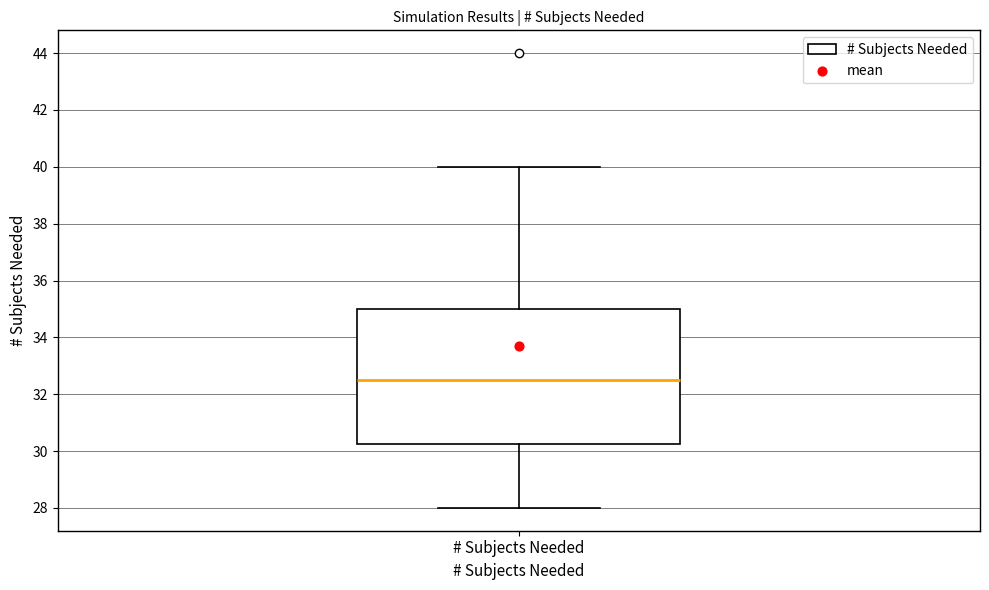

Transcribe this box plot: give where the median line is, the range the box spans, and where the two whiskers end, as read against the y-axis. The values are not printed on the chart, so give them approximately, as read against the axis.

median 32.6, box 30.2 to 35.0, whiskers 28.0 to 40.0